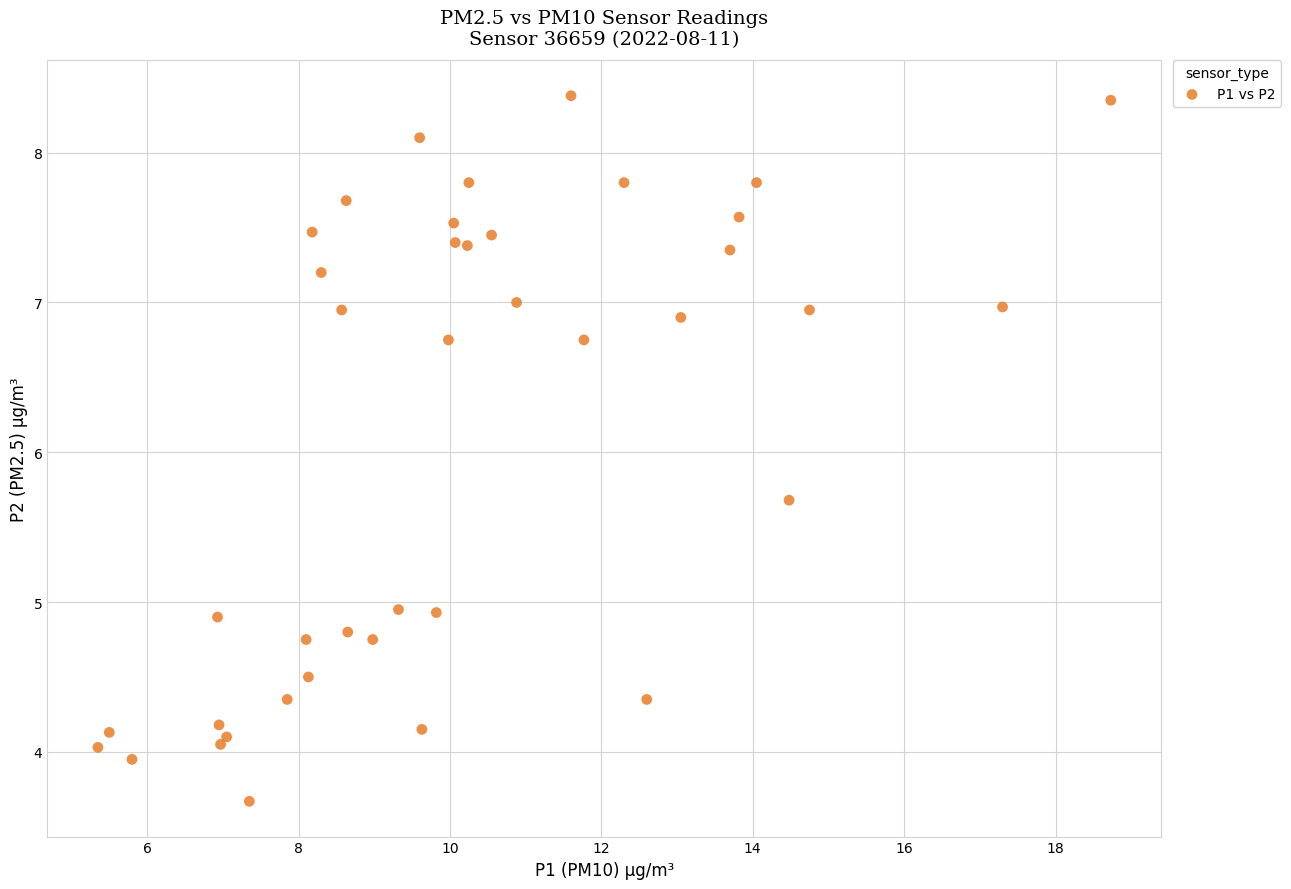

What Y value in the scatter plot is closest to 6?

5.7